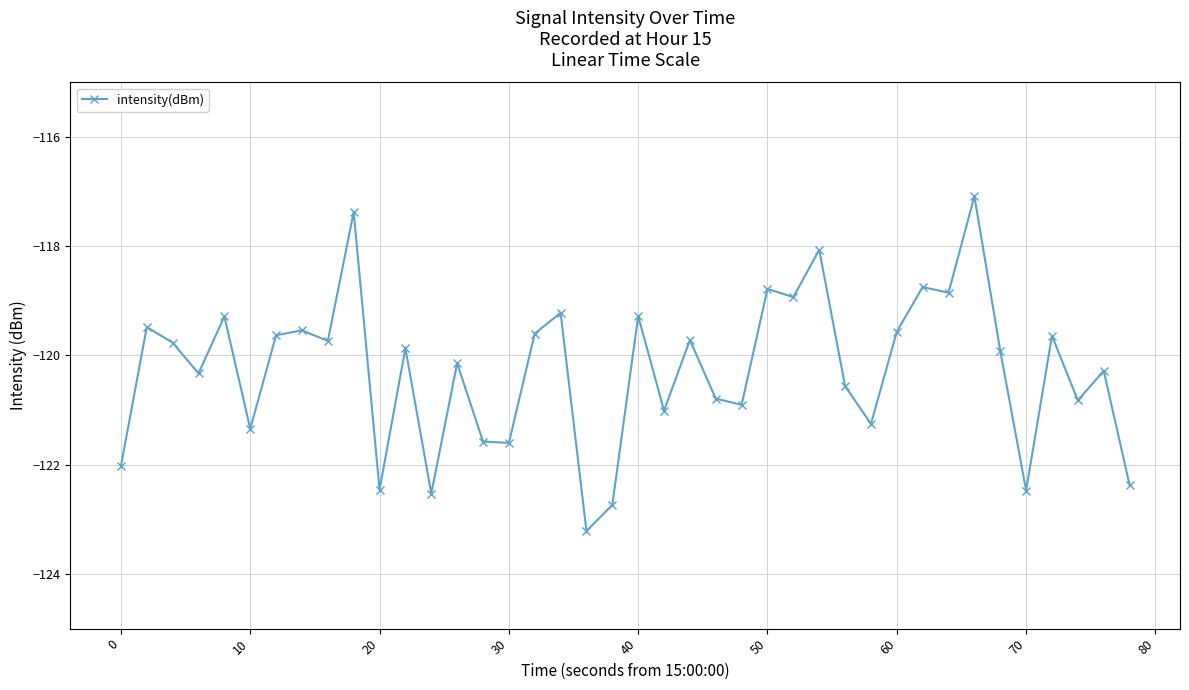

True or false: the data has more than 2 interior local peaks.

True